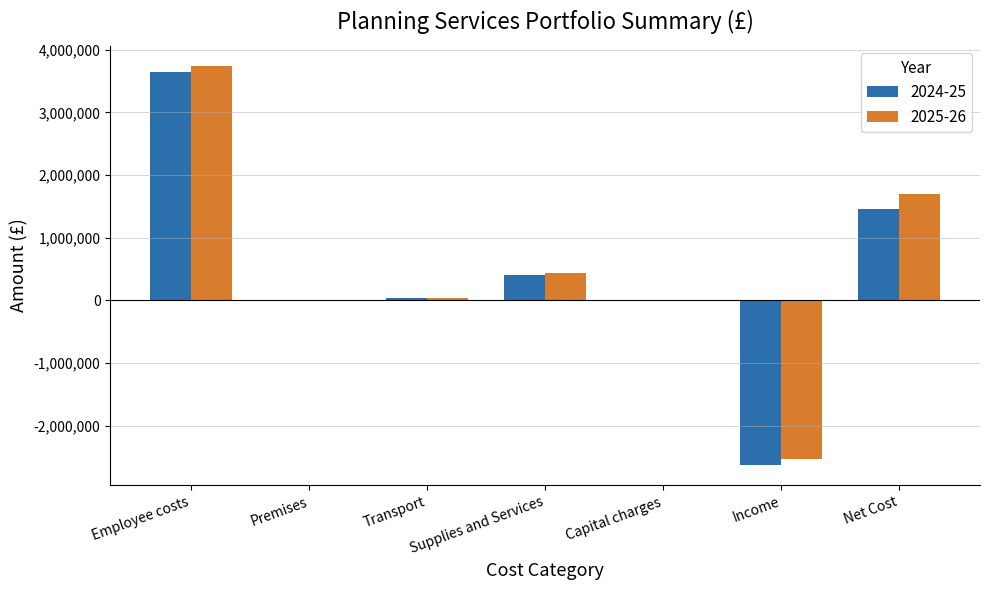

Does the chart contain stacked bars?

No